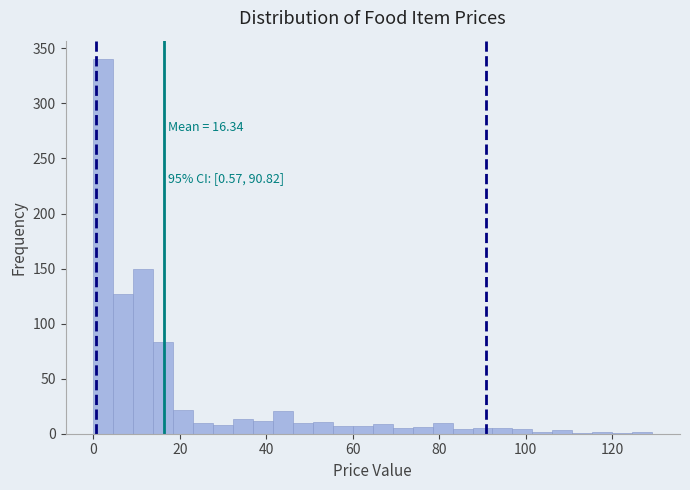

Read against the x-axis, roughly where is the centre of the tallest bar?

2